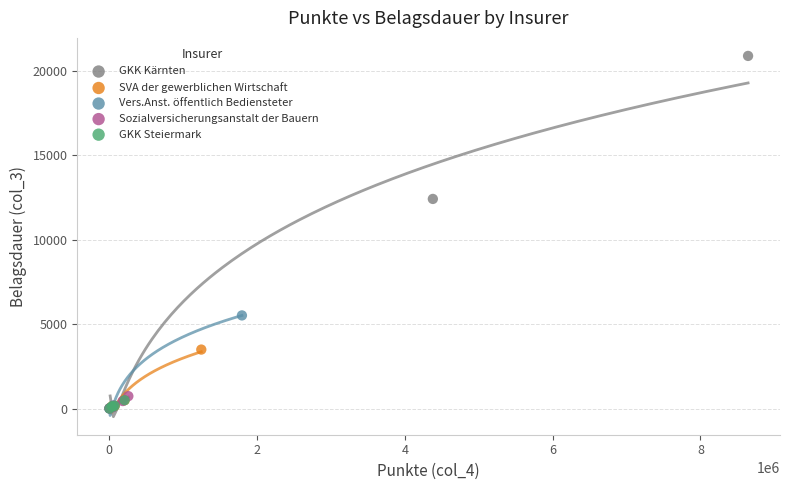

Which series reaches the maximum Y coordinate?

GKK Kärnten